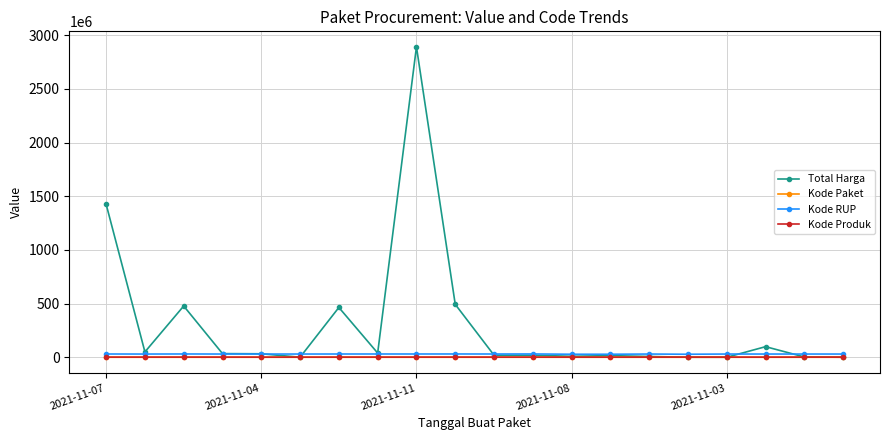

Which series has the largest total across all categories?

Total Harga